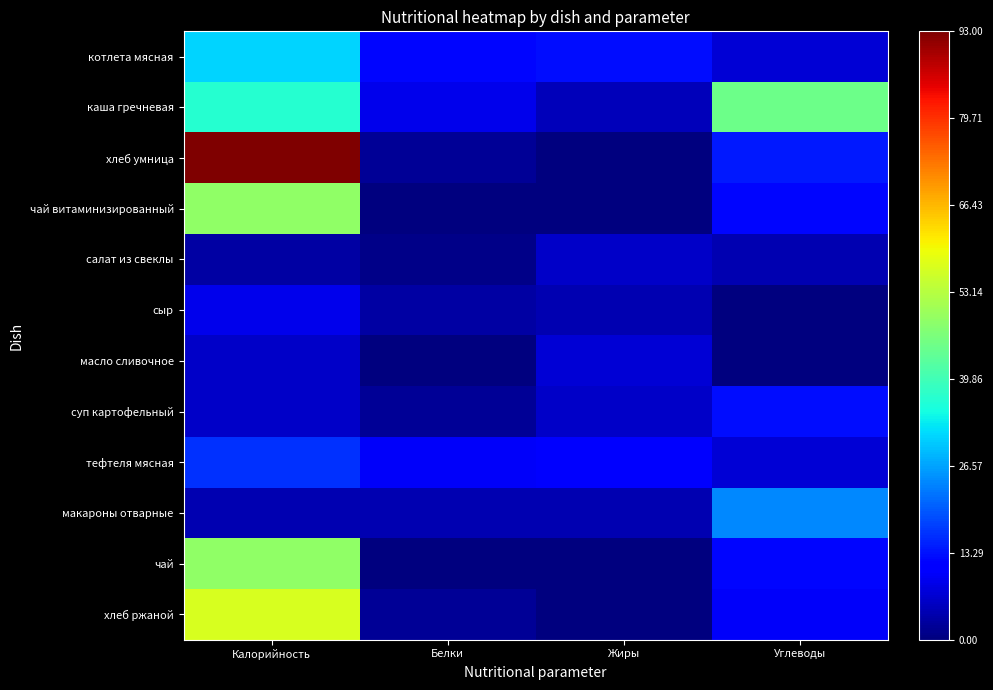

List the series in order of their peak value, lowest first.

салат из свеклы, масло сливочное, сыр, суп картофельный, тефтеля мясная, макароны отварные, котлета мясная, каша гречневая, чай витаминизированный, чай, хлеб ржаной, хлеб умница